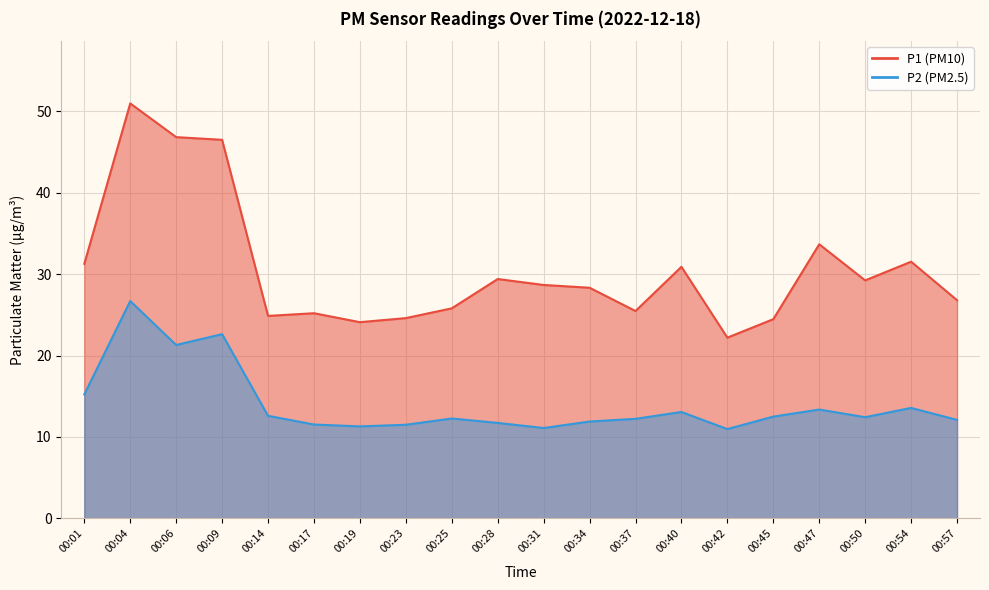

The value of P1 at 00:19 is 24.1. True or false?

True